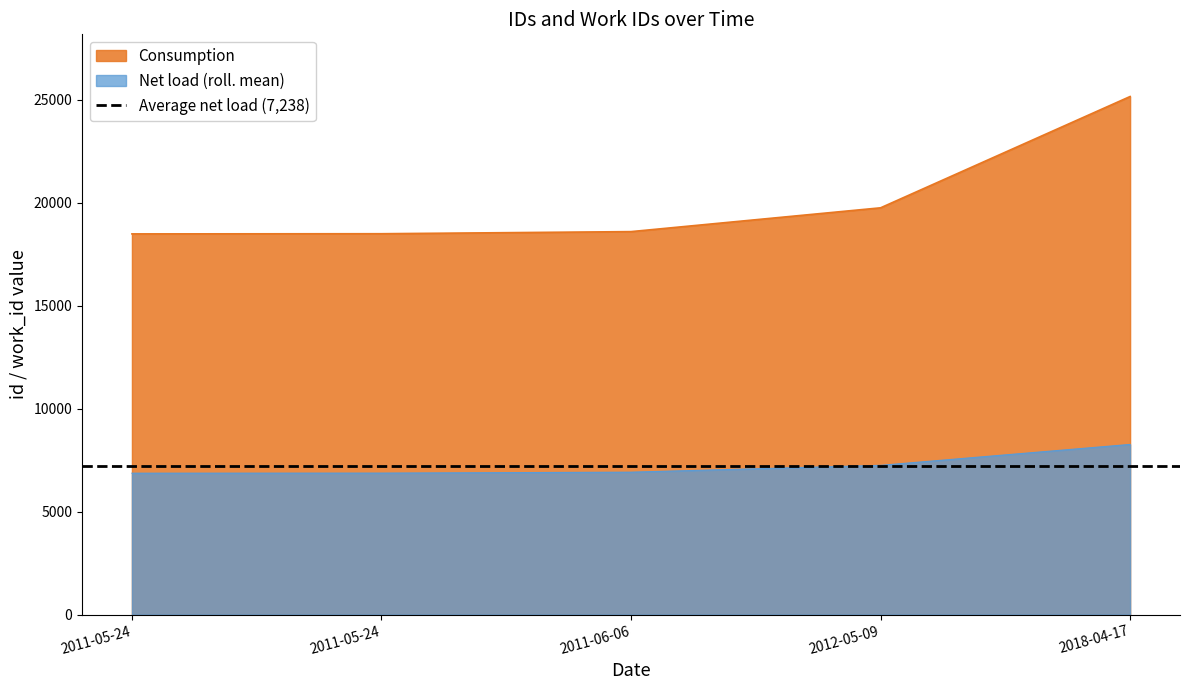

At which category does the chart reach its minimum across all series?

2011-05-24